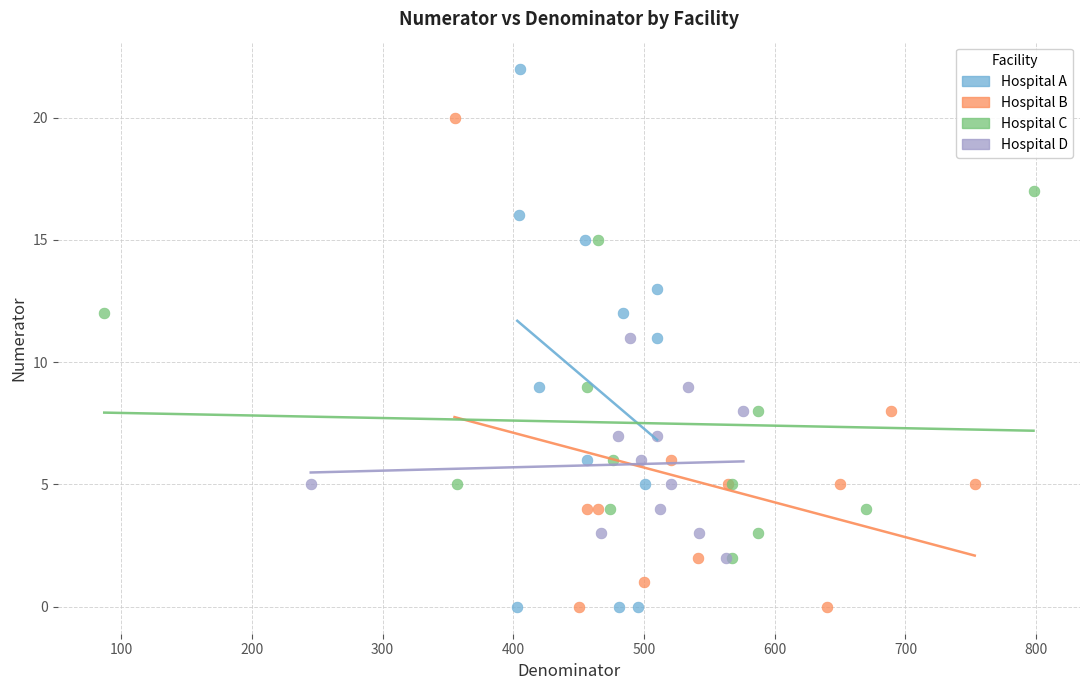

What are all the series names shown in the legend?

Hospital A, Hospital B, Hospital C, Hospital D